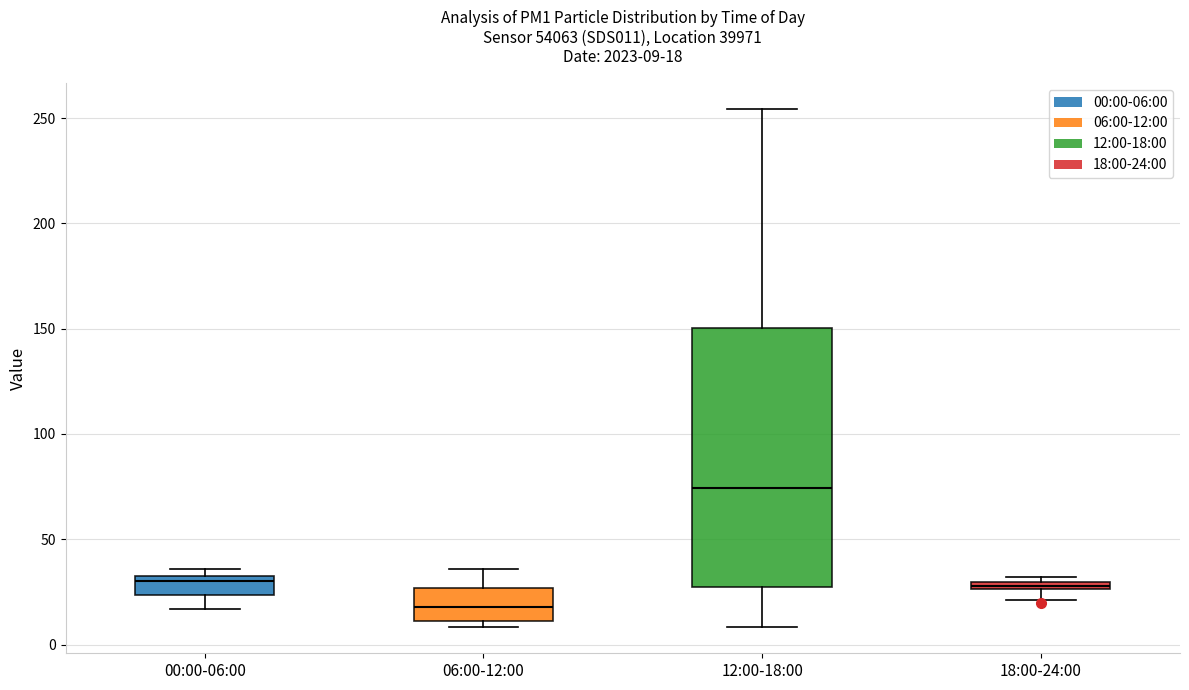

Which box's median line is the highest?

12:00-18:00